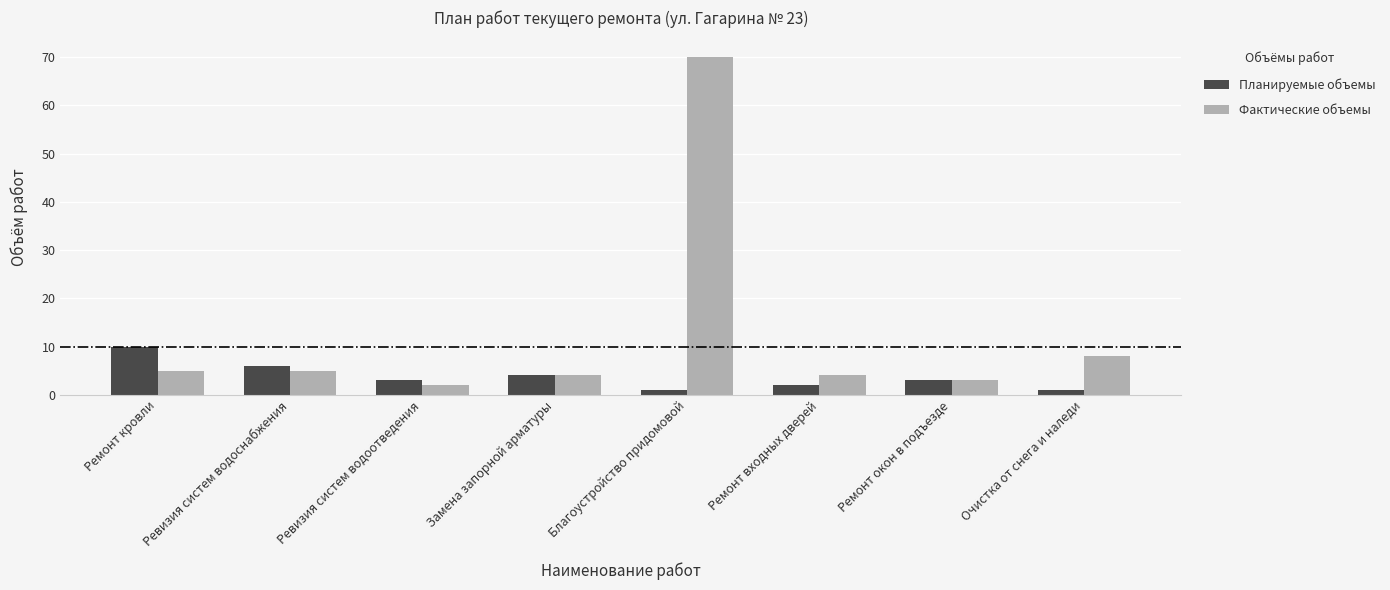

Reading right to left, extract all data points from this chart.

Планируемые объемы: 1	3	2	1	4	3	6	10
Фактические объемы: 8	3	4	70	4	2	5	5